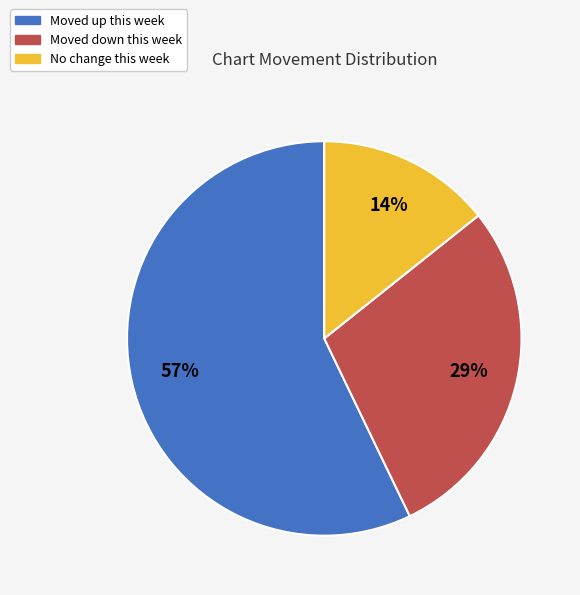

Is there any slice that represents more than half of the pie?

Yes